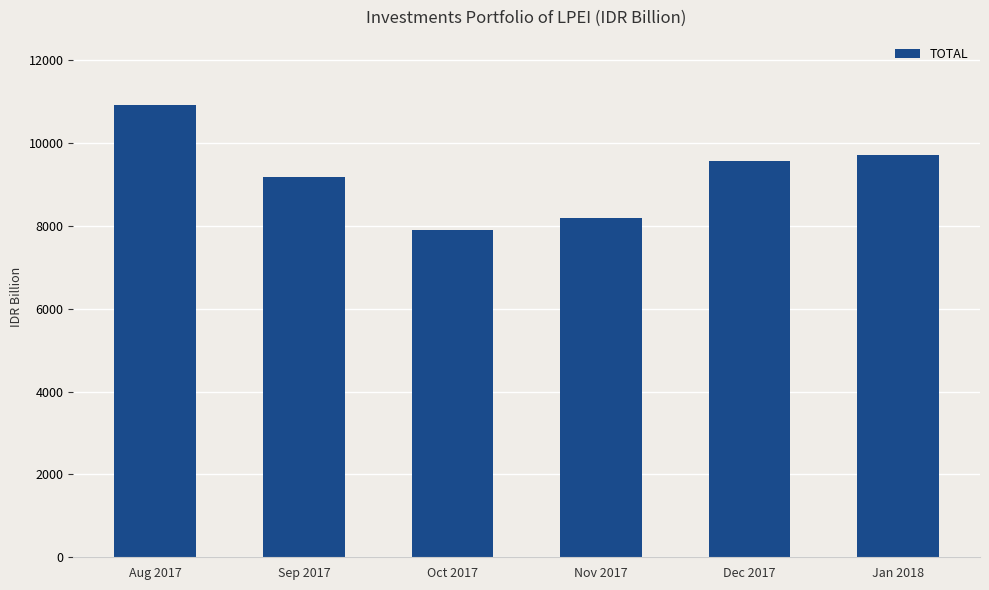

The value at Nov 2017 is 8191.8. True or false?

True